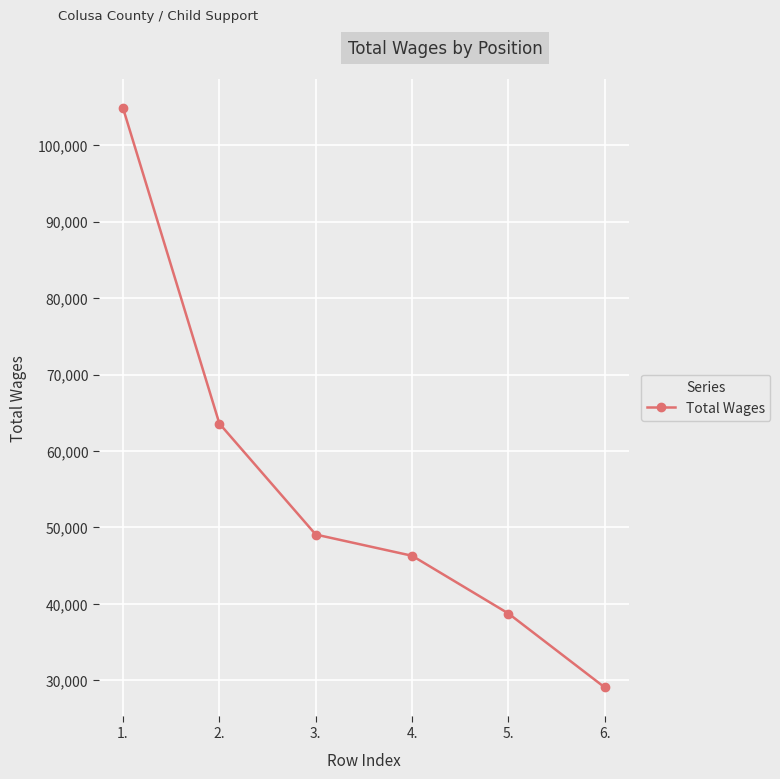

What is the smallest value displayed?

29065